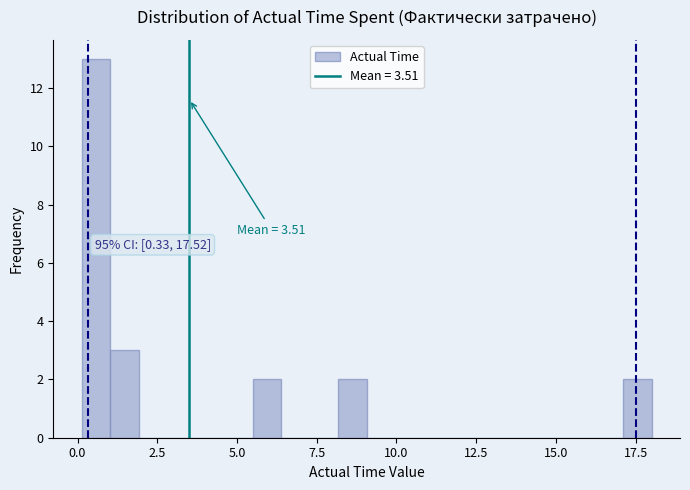

Around what value on the x-axis is the tallest bar? Give the approximate position of its centre, as read against the axis.

0.5